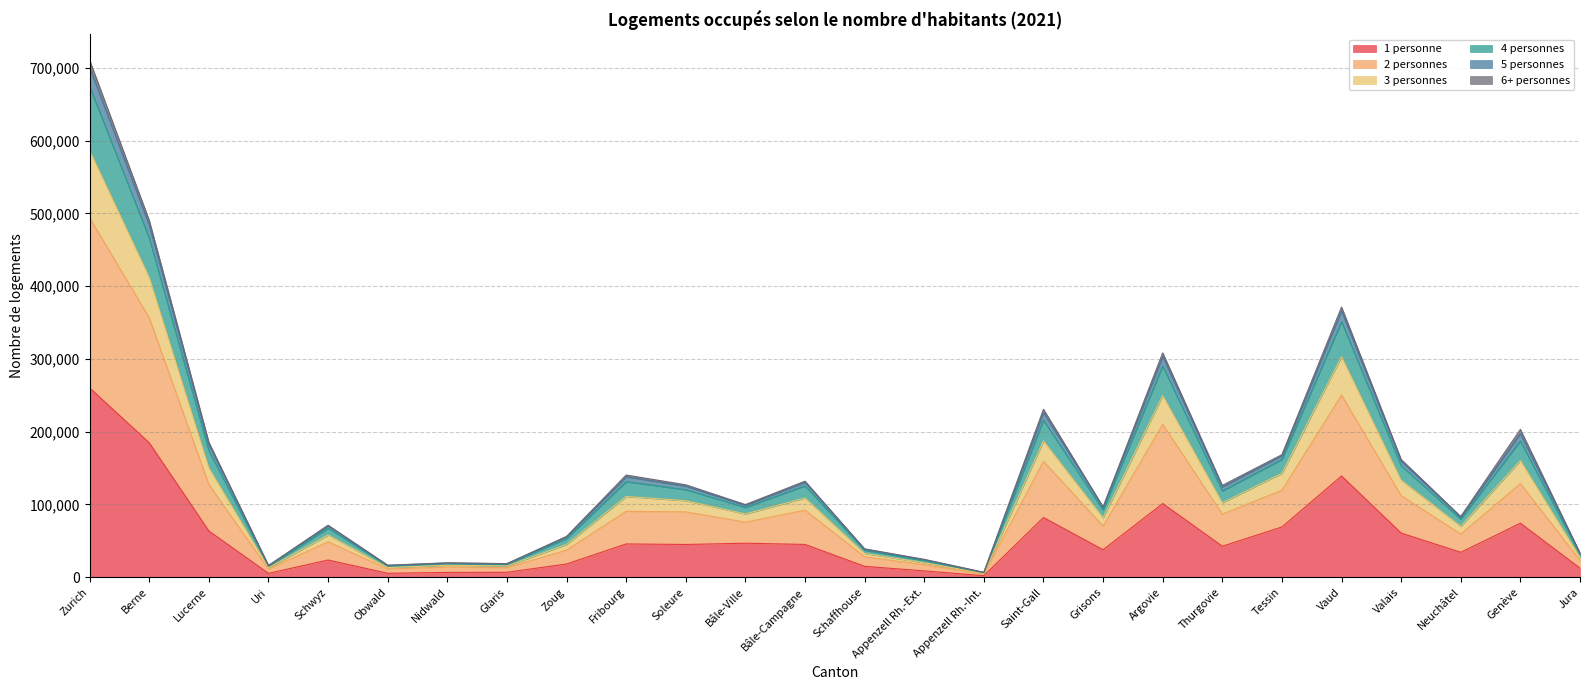

At which category is the sum across all series the highest?

Zurich